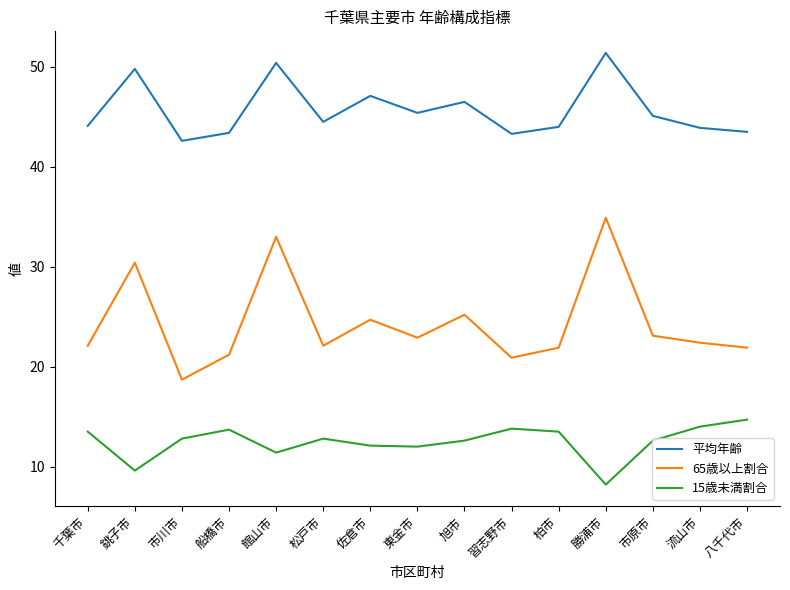

What are all the series names shown in the legend?

平均年齢, 65歳以上割合, 15歳未満割合